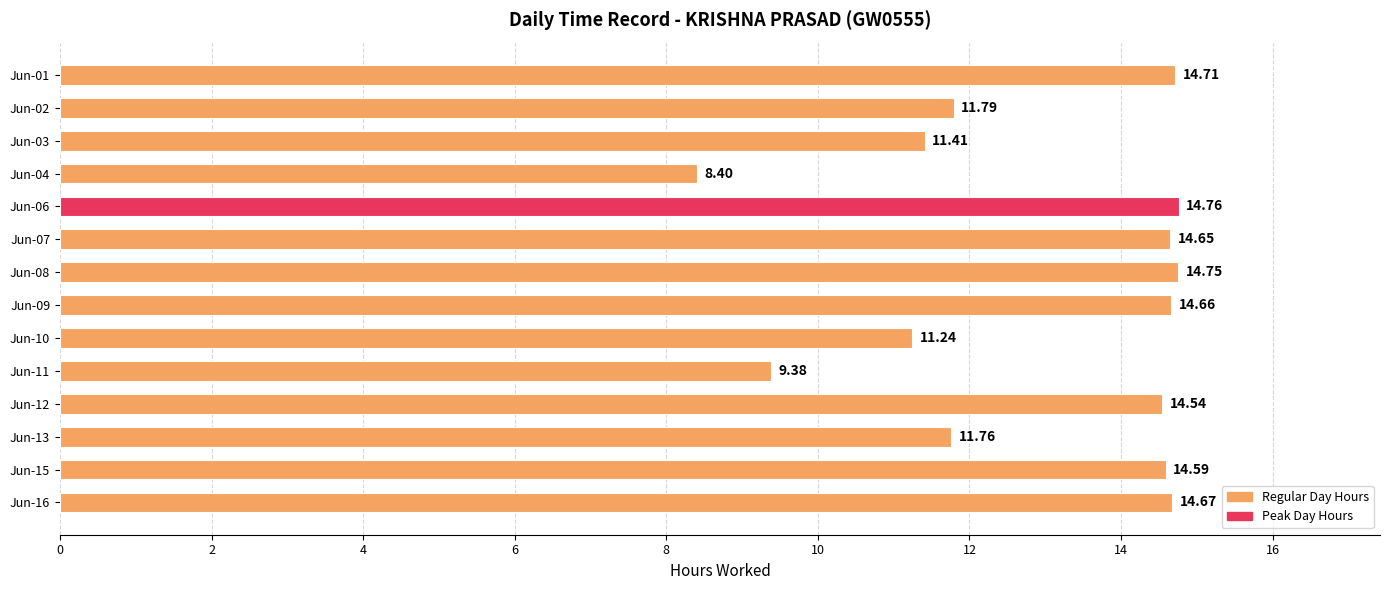

Rank the categories by value from lowest to highest.

Jun-04, Jun-11, Jun-10, Jun-03, Jun-13, Jun-02, Jun-12, Jun-15, Jun-07, Jun-09, Jun-16, Jun-01, Jun-08, Jun-06